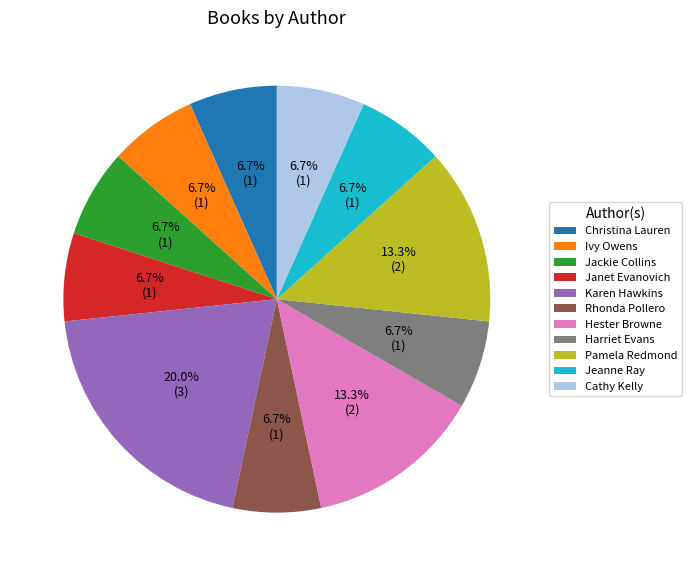

Is there any slice that represents more than half of the pie?

No